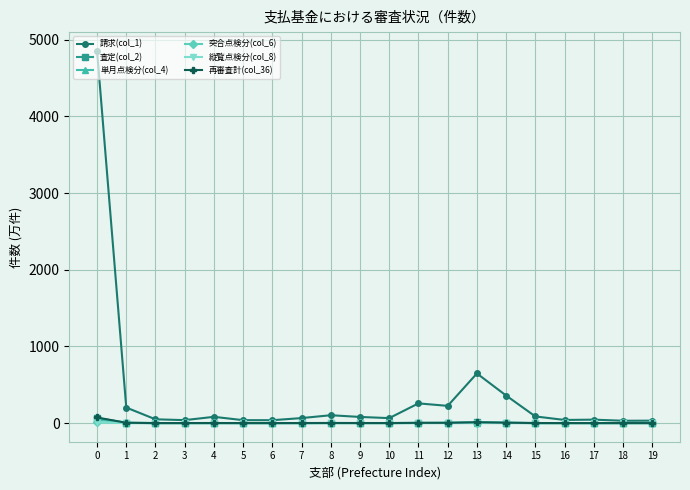

True or false: 突合点検分(col_6) has more than 1 points higher than both neighbors.

True